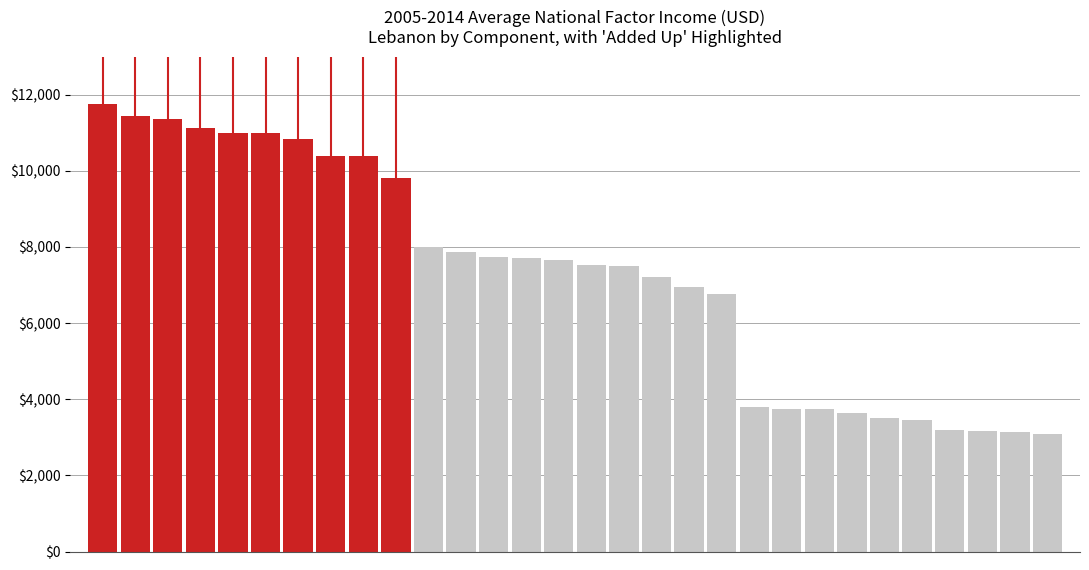

What is the value of the 17th bar from the left?

7497.8